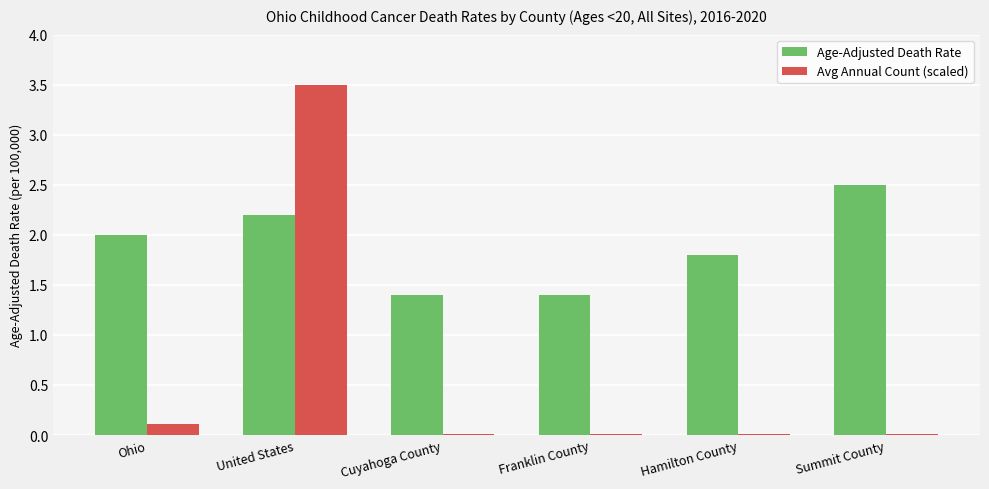

Is the value of Avg Annual Count (scaled) at Franklin County greater than the value of Age-Adjusted Death Rate at Franklin County?

No